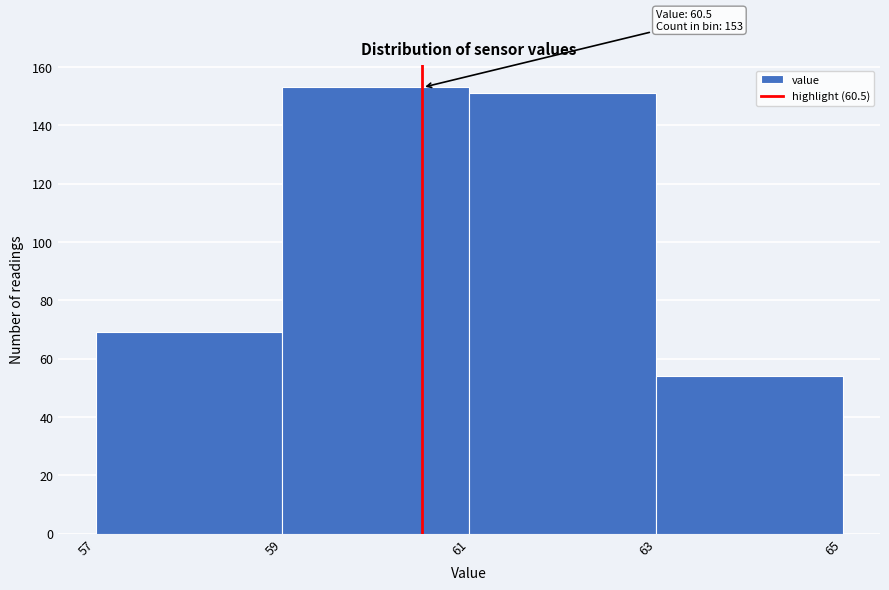

Over which range of the x-axis is the bar tallest?

59 to 61